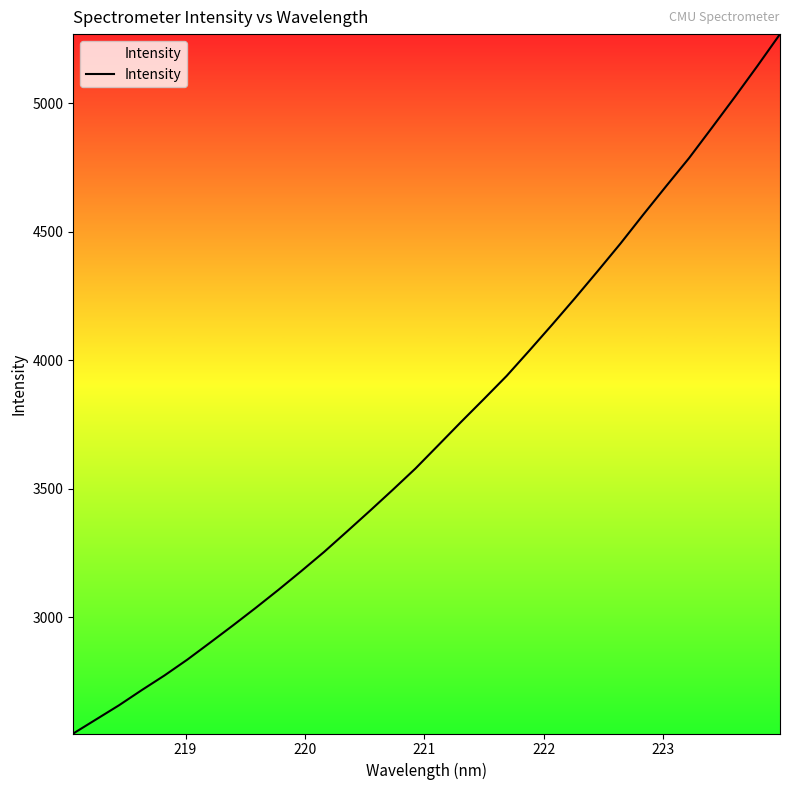

What is the minimum value shown in the chart?

2547.0